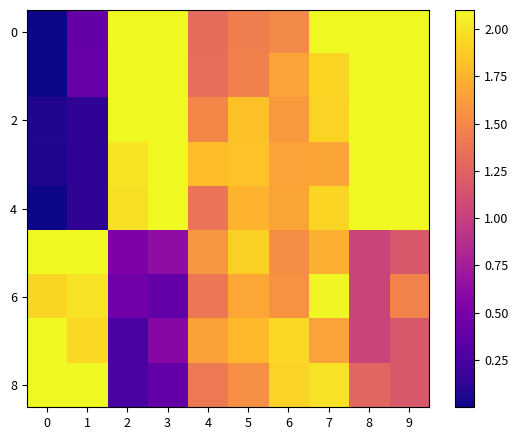

At which category is the sum across all series the highest?

7